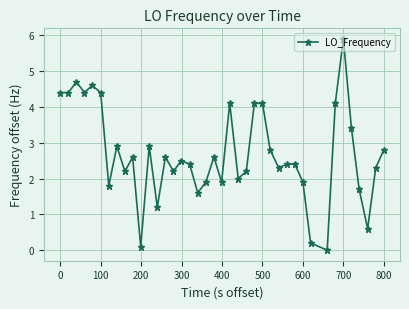

True or false: the data has more than 1 interior local peaks.

True